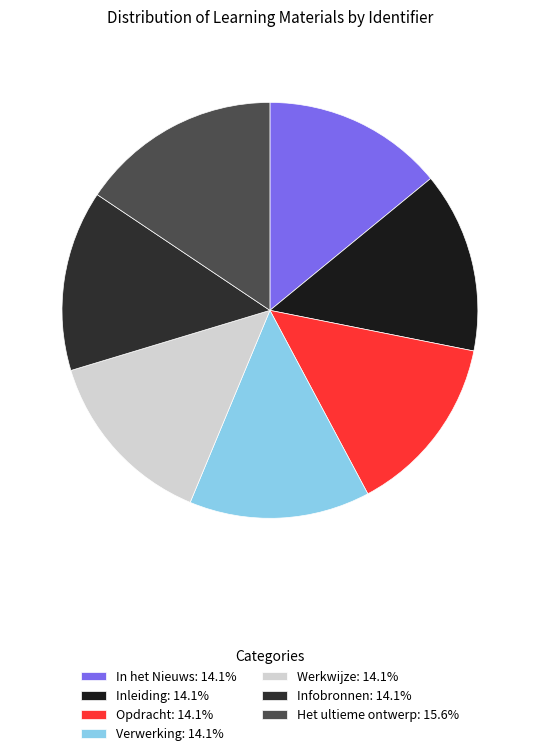

Combined, do Infobronnen and In het Nieuws account for over 50%?

No